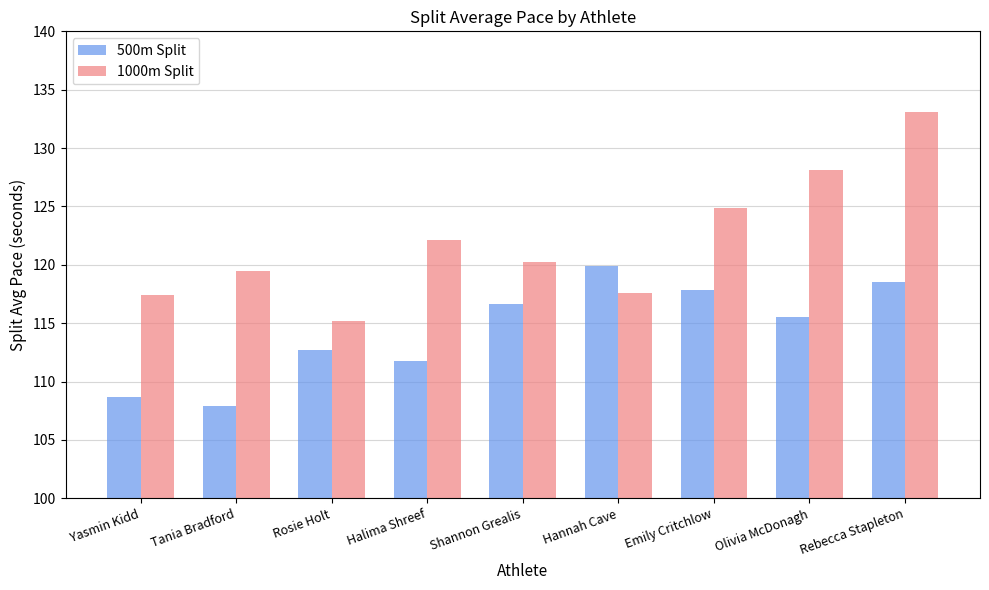

True or false: 1000m Split has a value of 199.7 at Tania Bradford.

False